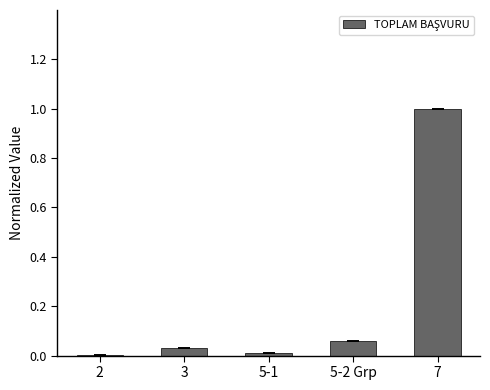

Is it true that the value at 3 is 0.0?

True